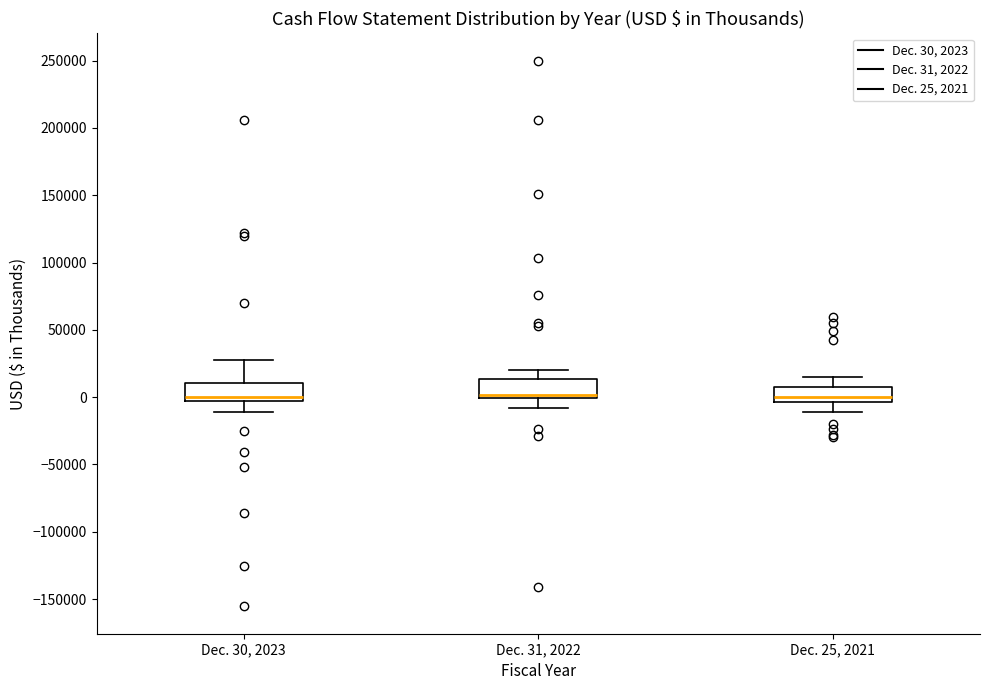

Reading left to right, transcribe this box plot: for each box, give where its median line is, the range the box spans, and where its two whiskers end, as read against the y-axis. The values are not printed on the chart, so give them approximately, as read against the axis.

Dec. 30, 2023: median 0, box -5000 to 10000, whiskers -10000 to 30000
Dec. 31, 2022: median 0 (just above the box's lower edge), box 0 to 15000, whiskers -10000 to 20000
Dec. 25, 2021: median 0, box -5000 to 5000, whiskers -10000 to 15000